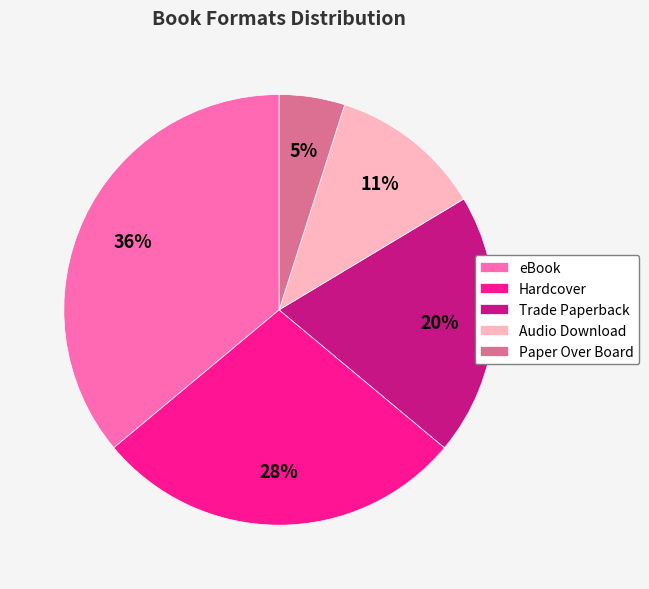

Which has a higher value, Hardcover or Audio Download?

Hardcover